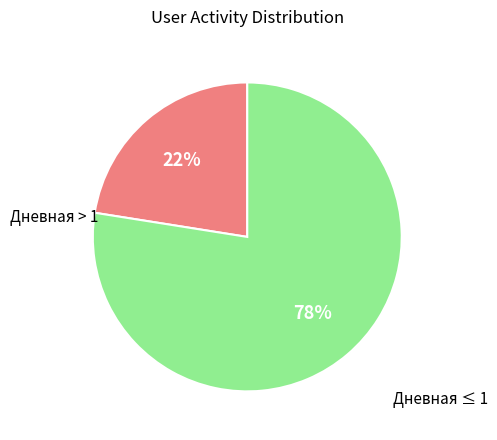

To the nearest percent, what is the combined percentage of Дневная ≤ 1 and Дневная > 1?

100%